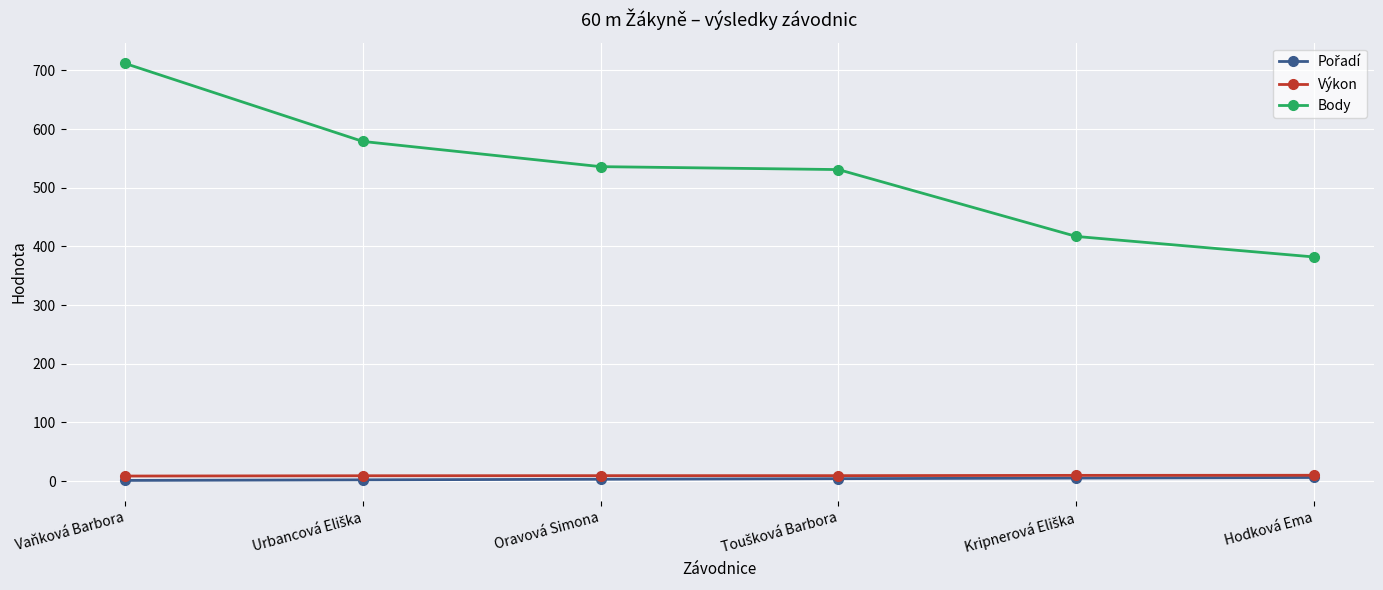

What is the label of the 1st point from the left?

Vaňková Barbora